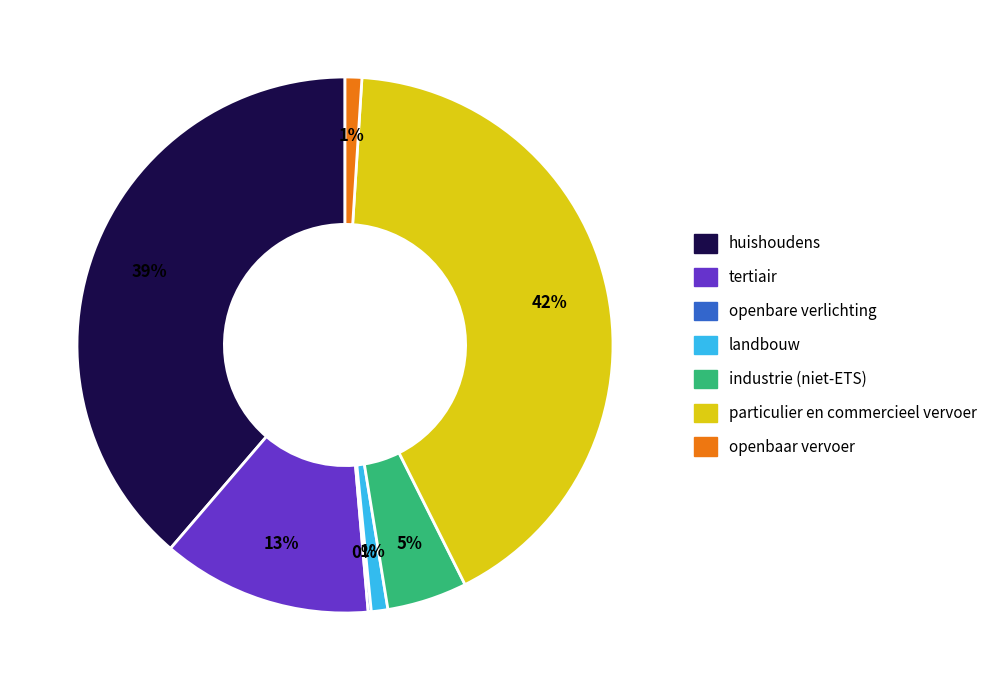

Is there any slice that represents more than half of the pie?

No